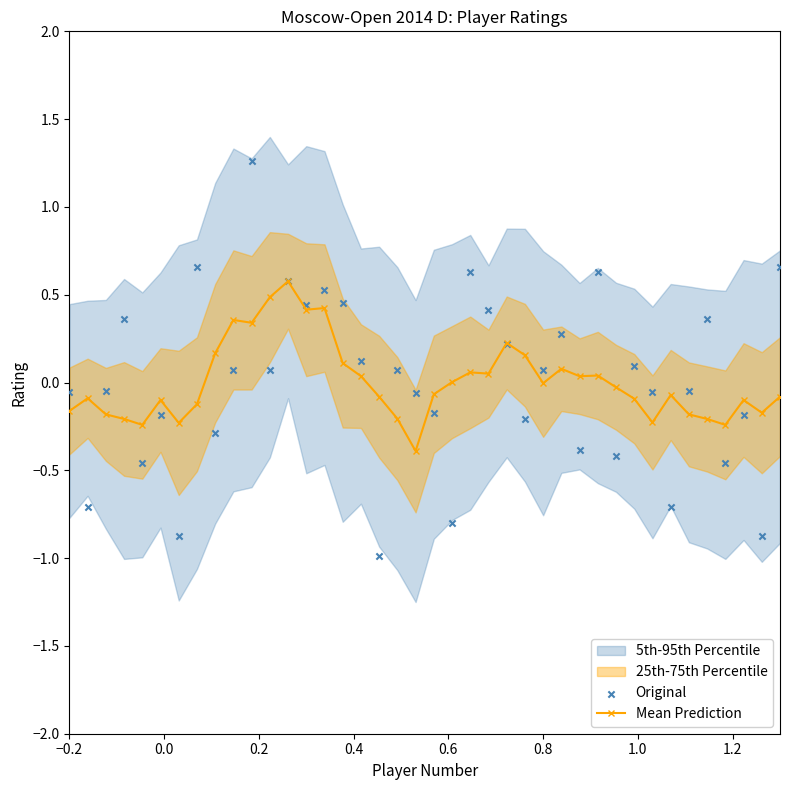

True or false: Mean Prediction has more than 1 interior local peaks.

True